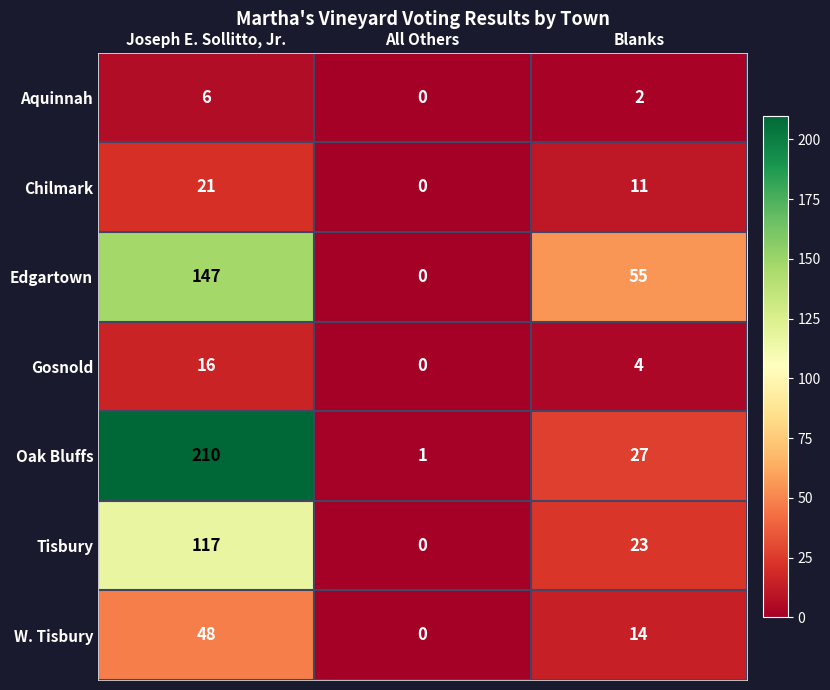

Reading right to left, list all the values displayed in this chart.

Aquinnah: Blanks=2	All Others=0	Joseph E. Sollitto, Jr.=6
Chilmark: Blanks=11	All Others=0	Joseph E. Sollitto, Jr.=21
Edgartown: Blanks=55	All Others=0	Joseph E. Sollitto, Jr.=147
Gosnold: Blanks=4	All Others=0	Joseph E. Sollitto, Jr.=16
Oak Bluffs: Blanks=27	All Others=1	Joseph E. Sollitto, Jr.=210
Tisbury: Blanks=23	All Others=0	Joseph E. Sollitto, Jr.=117
W. Tisbury: Blanks=14	All Others=0	Joseph E. Sollitto, Jr.=48